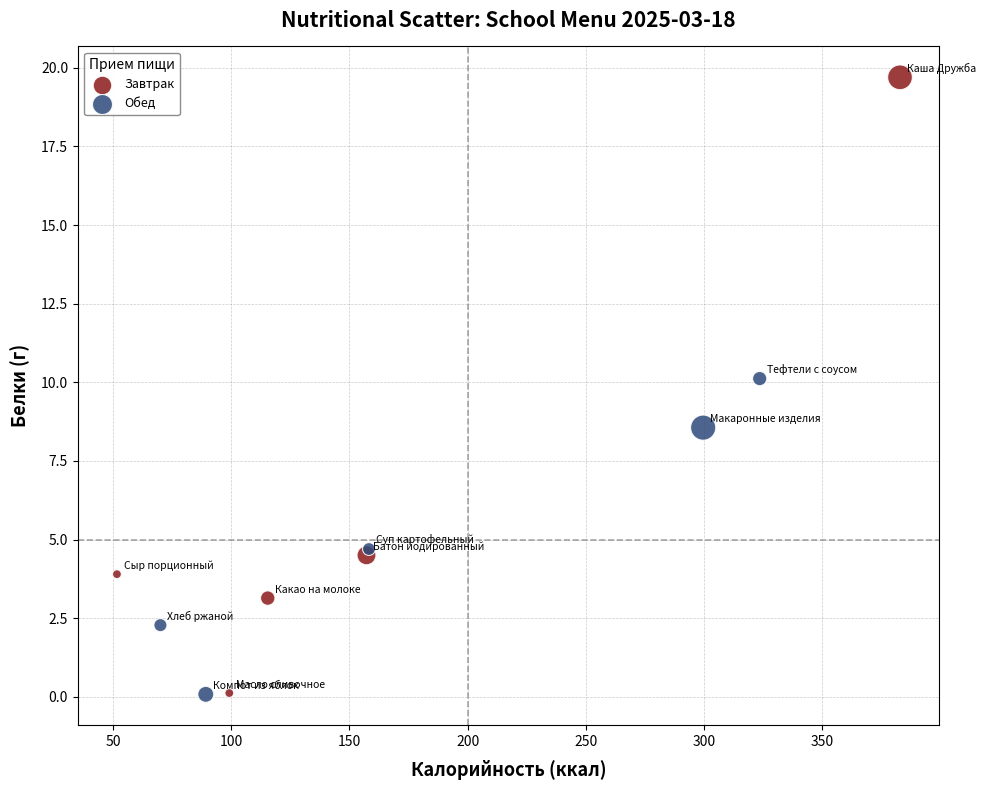

Which series has the largest Y range (max minus min)?

Завтрак